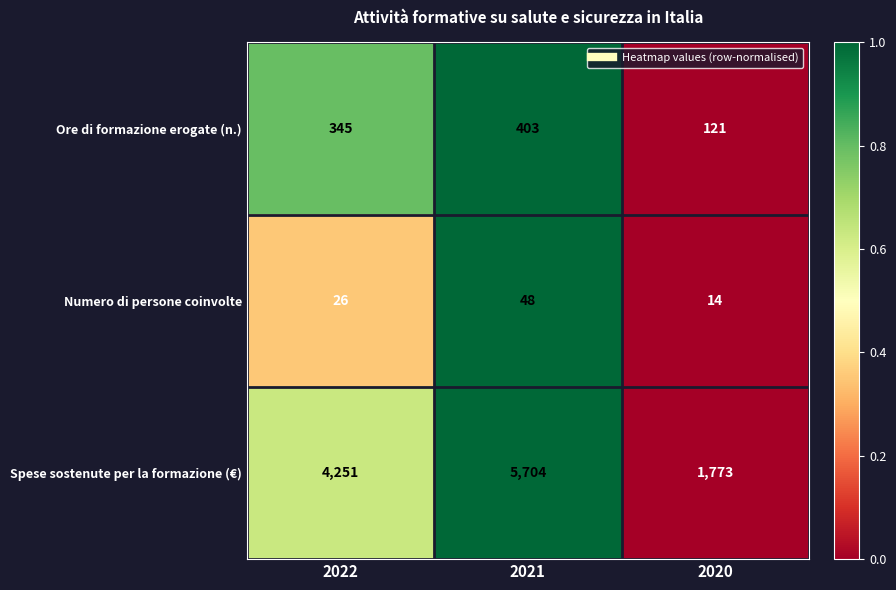

At 2022, list the series in order from largest to smallest.

Spese sostenute per la formazione (€), Ore di formazione erogate (n.), Numero di persone coinvolte